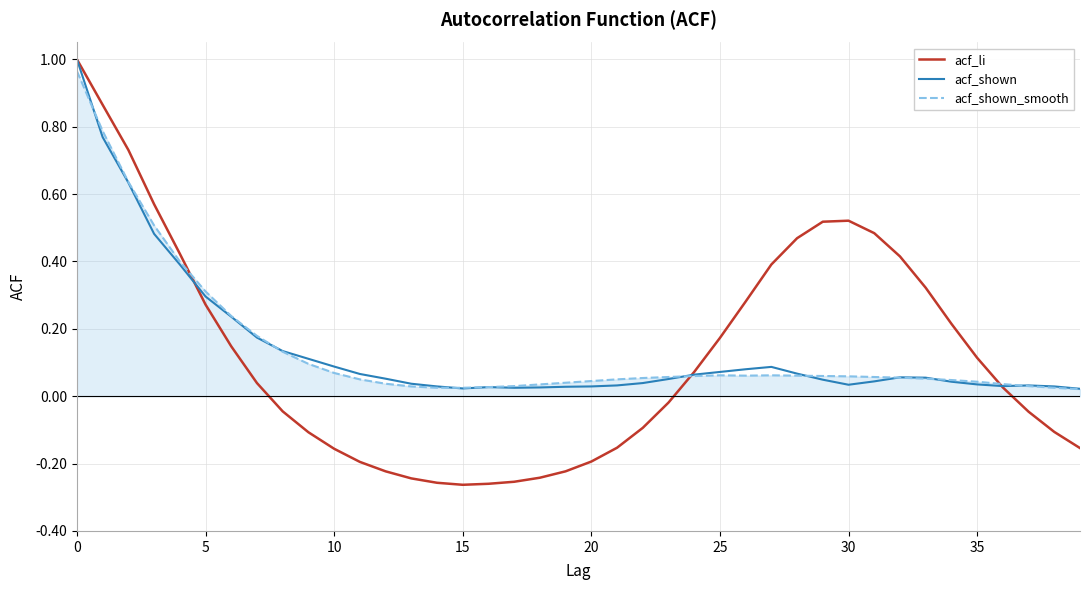

In acf_shown, how many points are higher than both neighbors (excluding endpoints)?

4